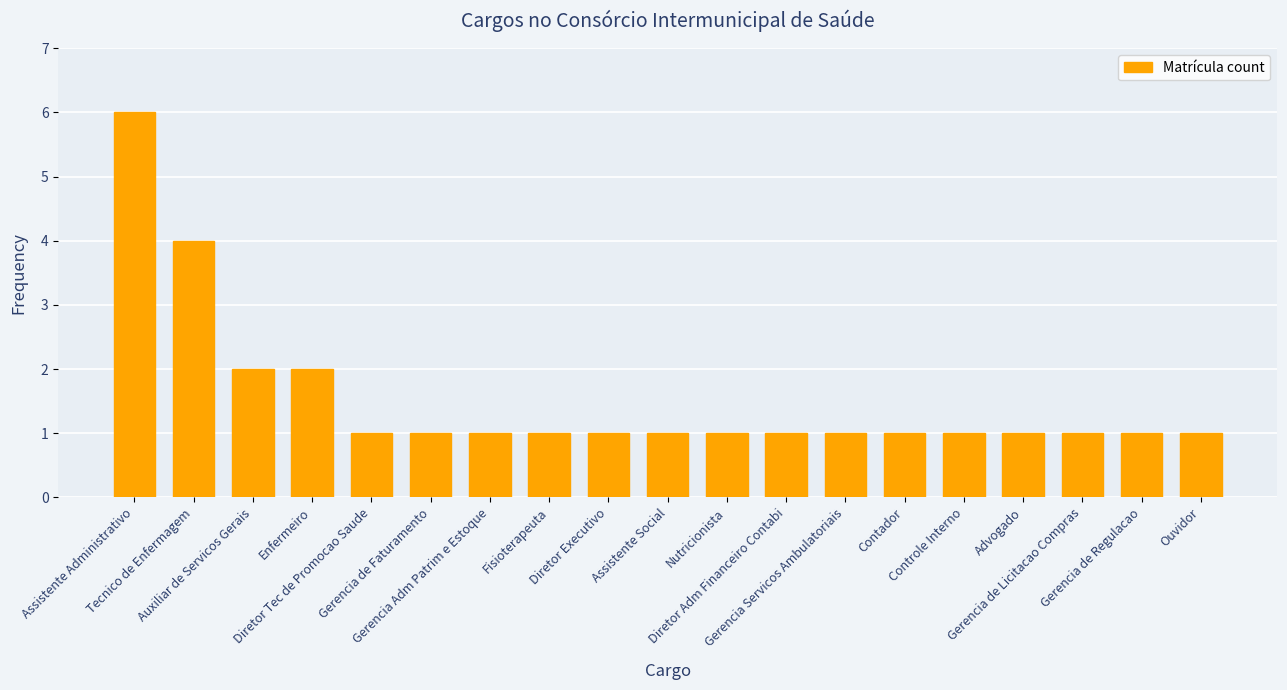

What is the difference between the maximum and second lowest values?

5